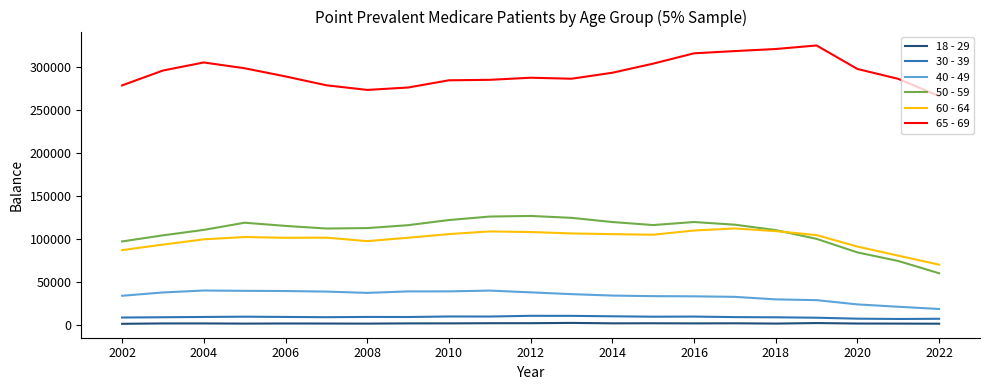

Which series has the widest spread of values?

50 - 59